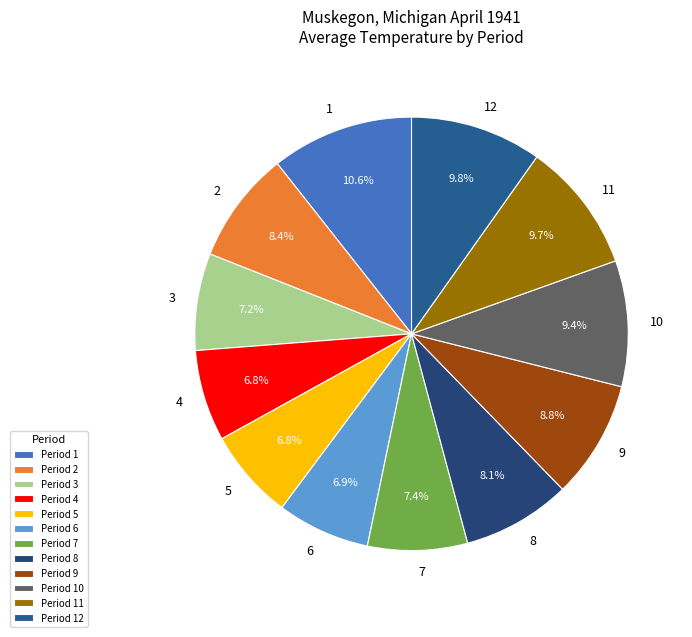

To the nearest percent, what percentage of the pie is 3?

7%